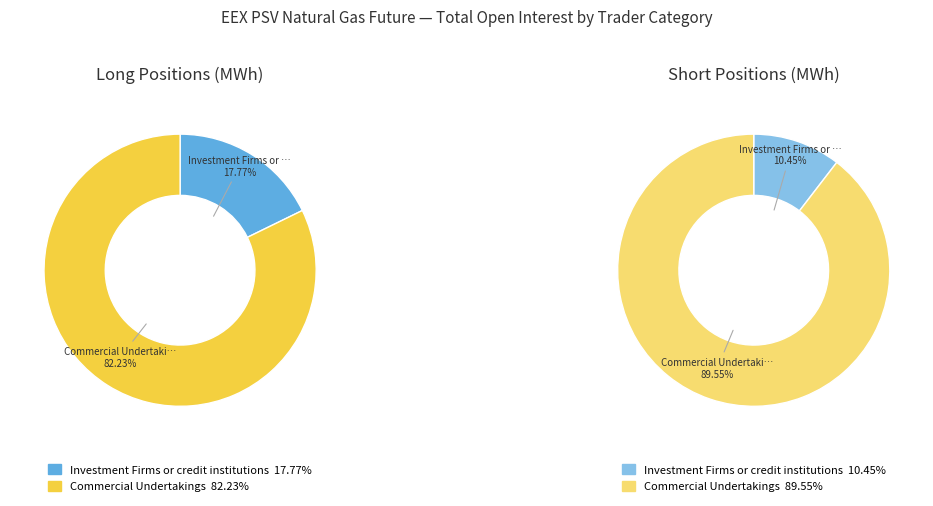

True or false: Commercial Undertakings accounts for 98% of the total.

False